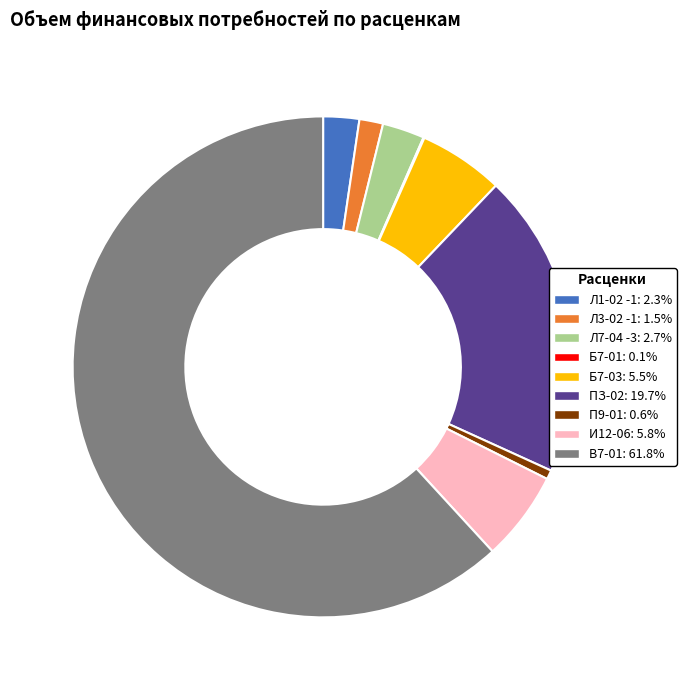

Which slice represents more than half of the pie?

В7-01